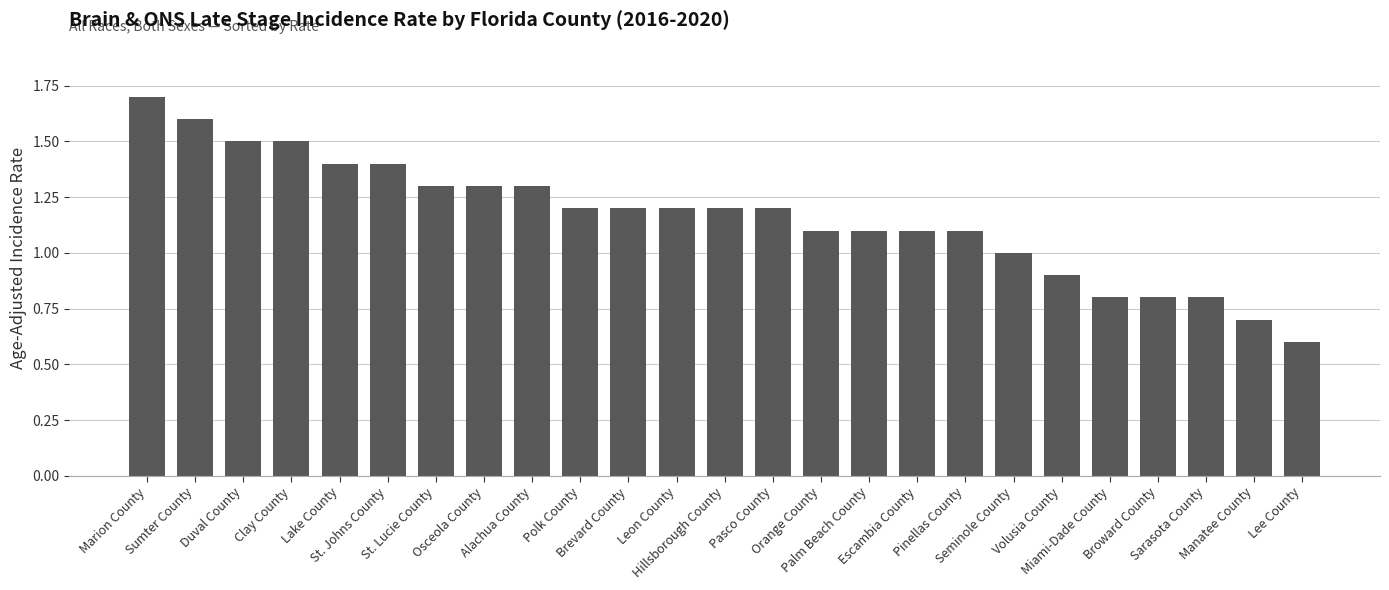

At which category does the chart reach its peak across all series?

Marion County